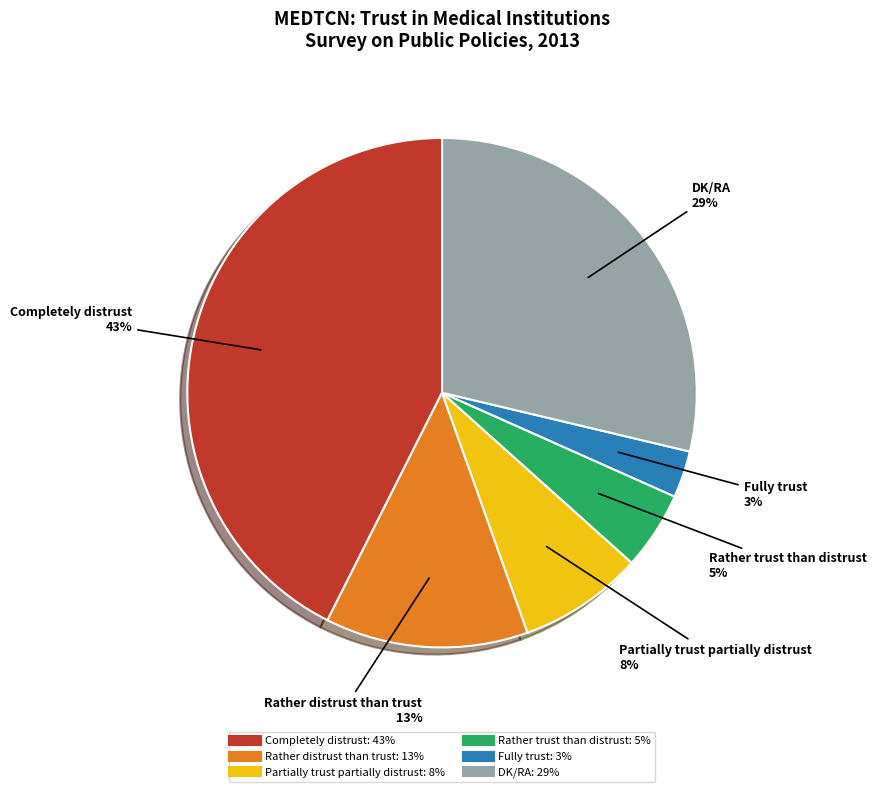

To the nearest percent, what percentage of the pie is Rather distrust than trust?

13%